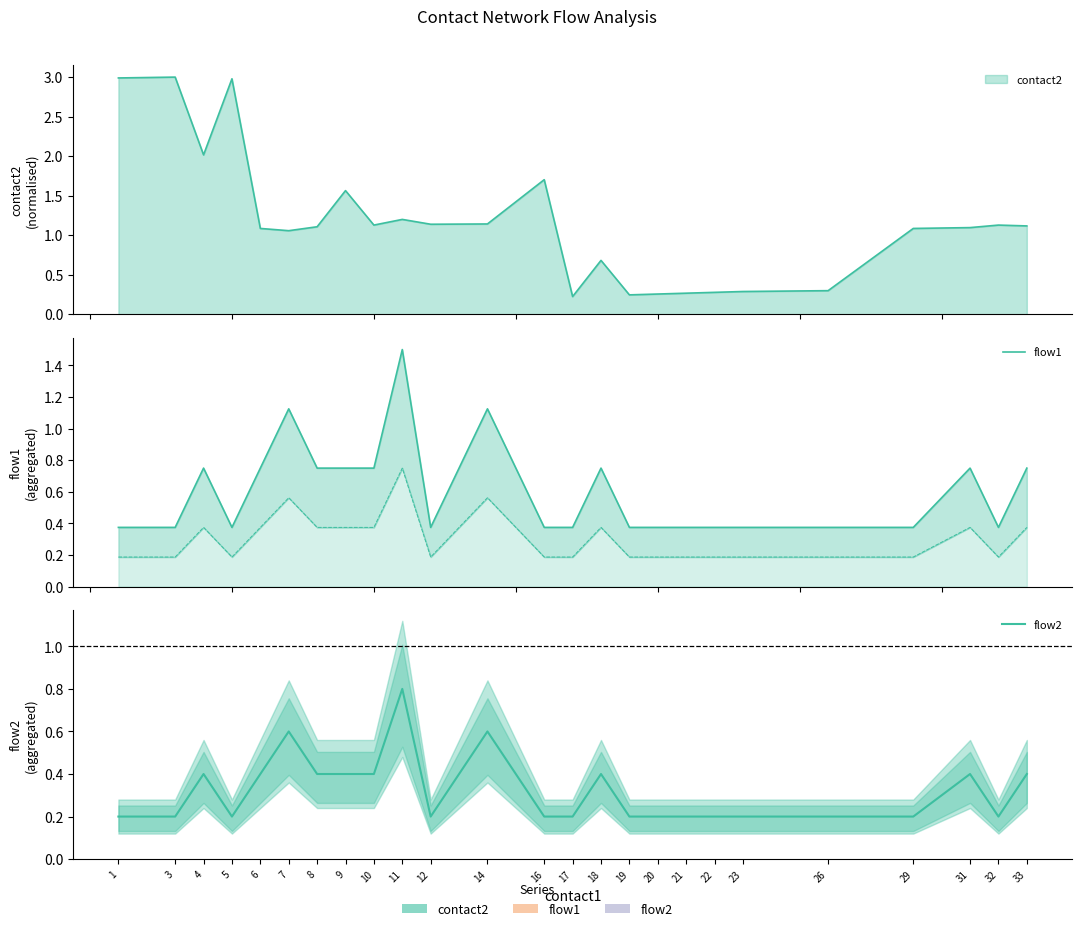

What is the sum of all flow1 values?

15.0